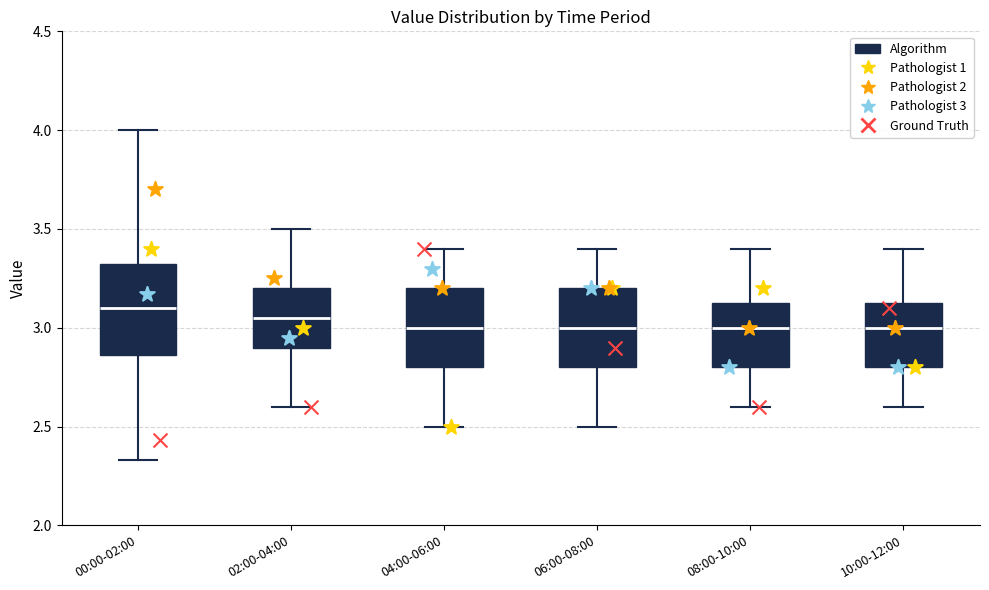

Reading left to right, transcribe this box plot: for each box, give where its median line is, the range the box spans, and where its two whiskers end, as read against the y-axis. The values are not printed on the chart, so give them approximately, as read against the axis.

00:00-02:00: median 3.10, box 2.85 to 3.35, whiskers 2.35 to 4.00
02:00-04:00: median 3.05, box 2.90 to 3.20, whiskers 2.60 to 3.50
04:00-06:00: median 3.00, box 2.80 to 3.20, whiskers 2.50 to 3.40
06:00-08:00: median 3.00, box 2.80 to 3.20, whiskers 2.50 to 3.40
08:00-10:00: median 3.00, box 2.80 to 3.15, whiskers 2.60 to 3.40
10:00-12:00: median 3.00, box 2.80 to 3.15, whiskers 2.60 to 3.40